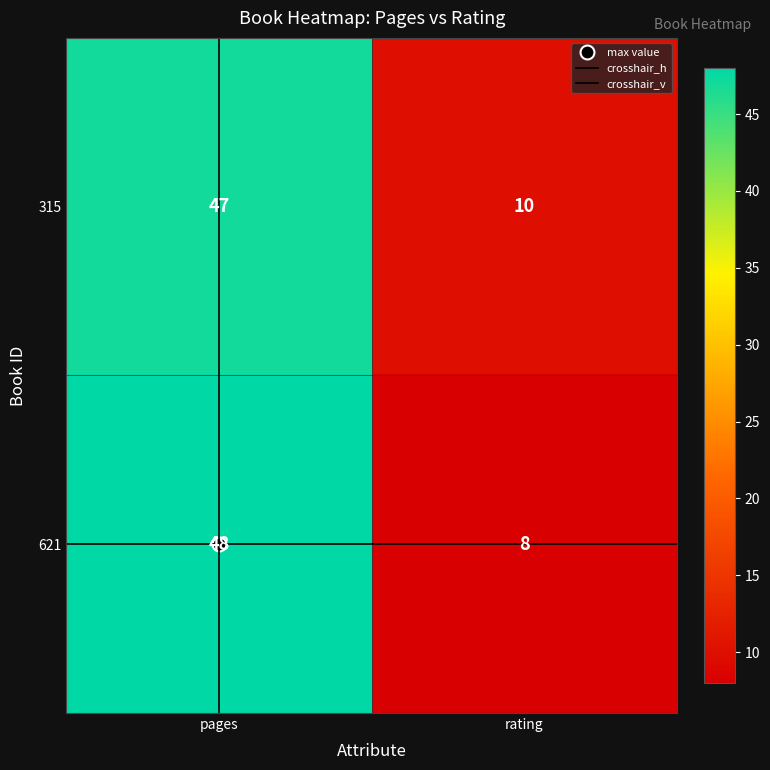

At how many categories does at least one series exceed 30?

1